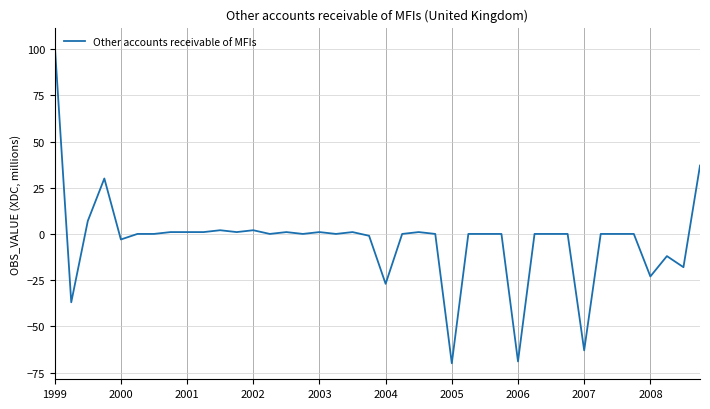

What is the difference between the maximum and minimum values?

173